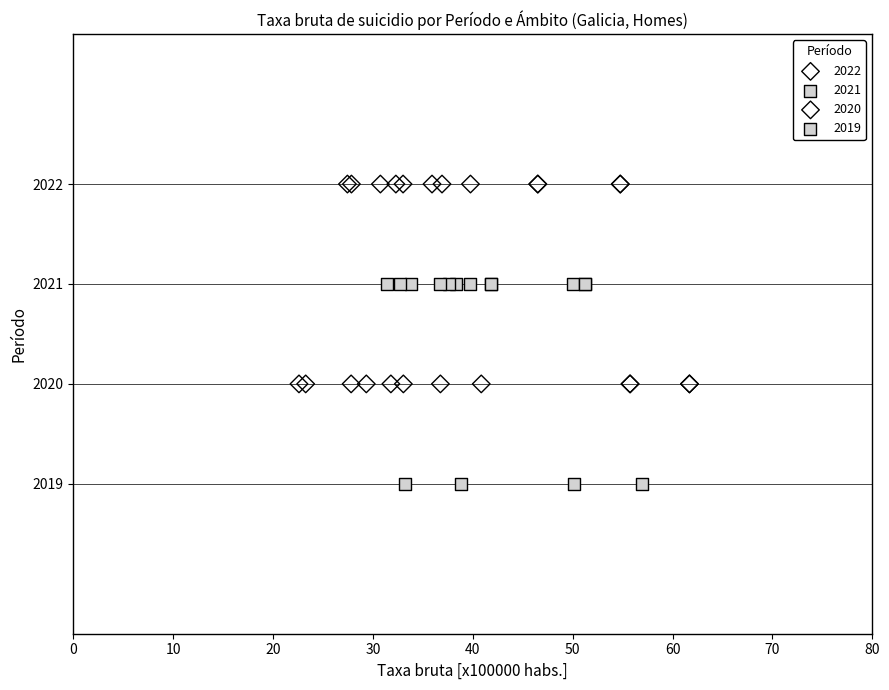

Which series reaches the maximum Y coordinate?

2022